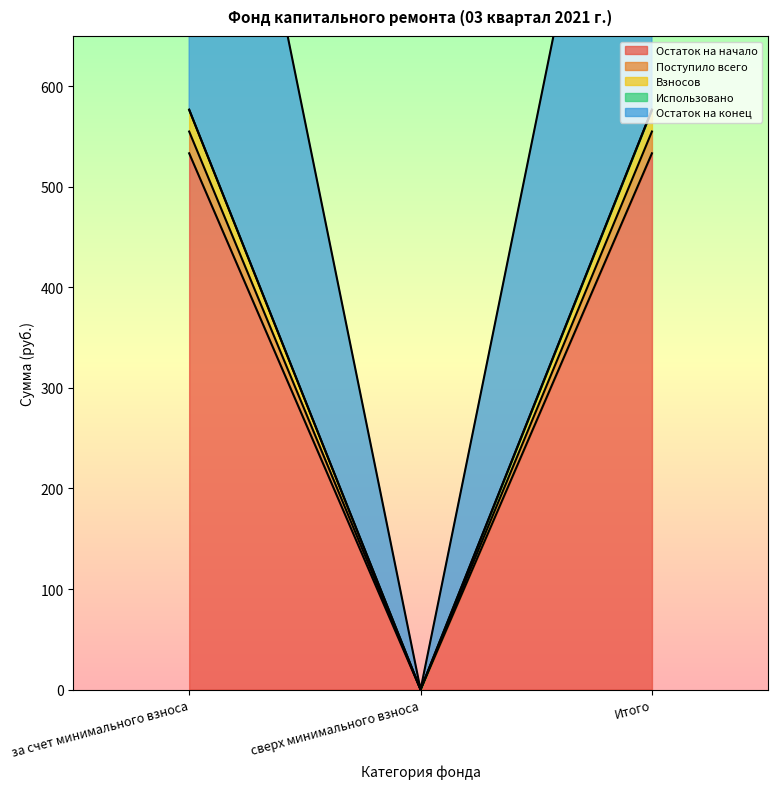

What is the spread (max minus min) of values at за счет минимального взноса?

43.3